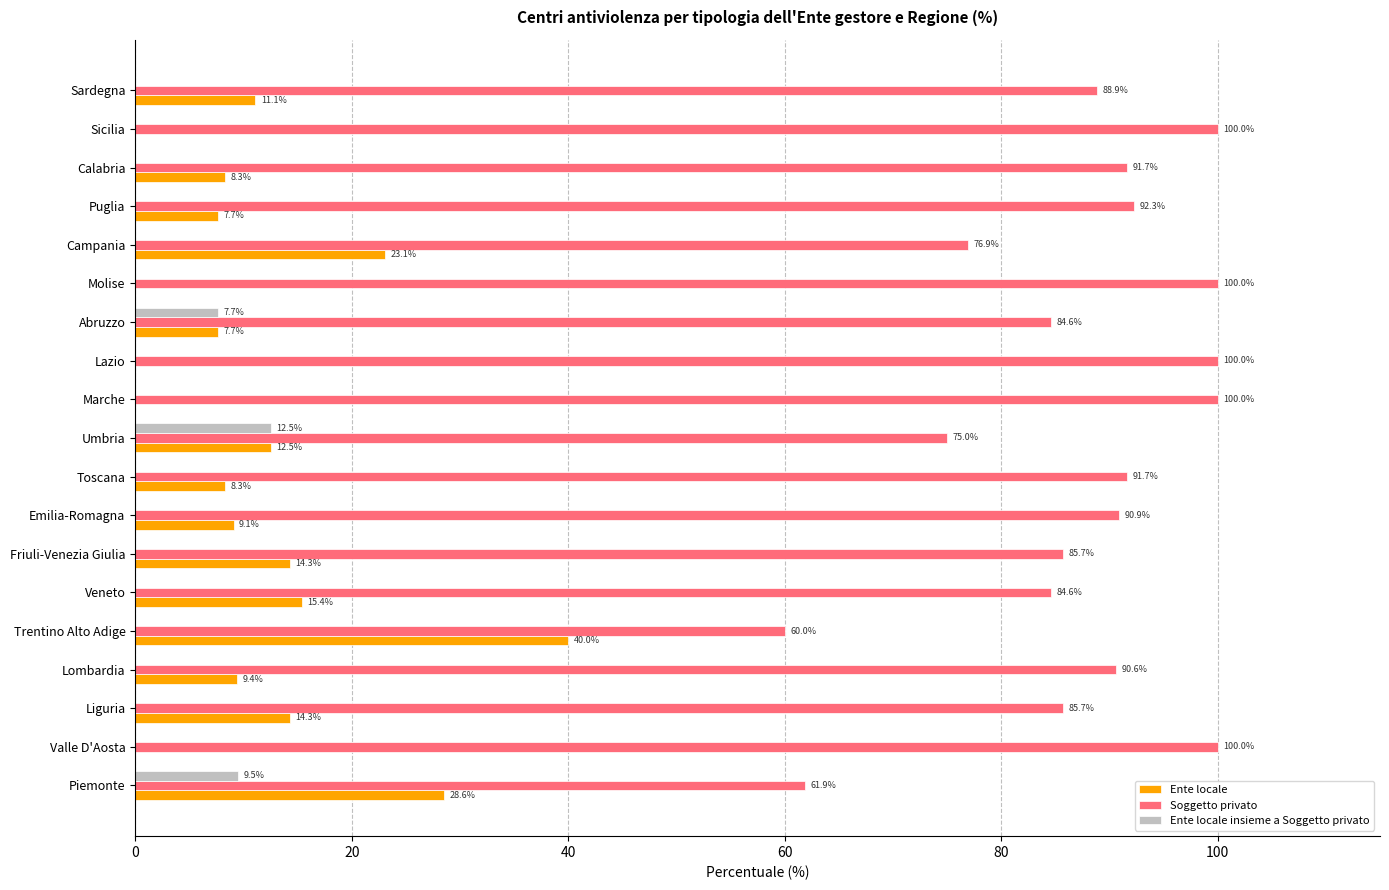

Which series has the largest total across all categories?

Soggetto privato